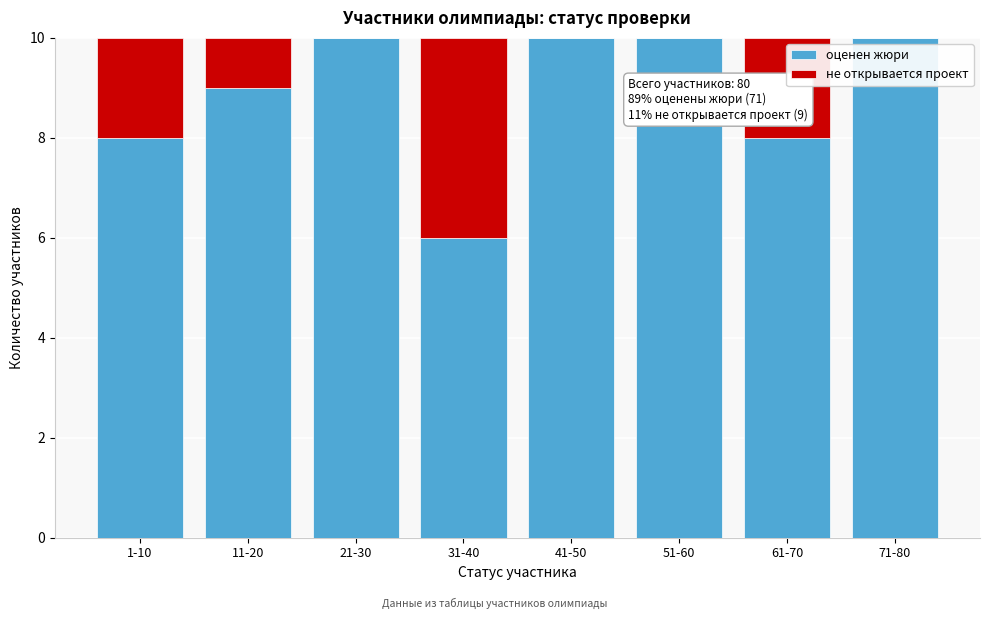

Reading left to right, what are the values for оценен жюри?

1-10=8	11-20=9	21-30=10	31-40=6	41-50=10	51-60=10	61-70=8	71-80=10